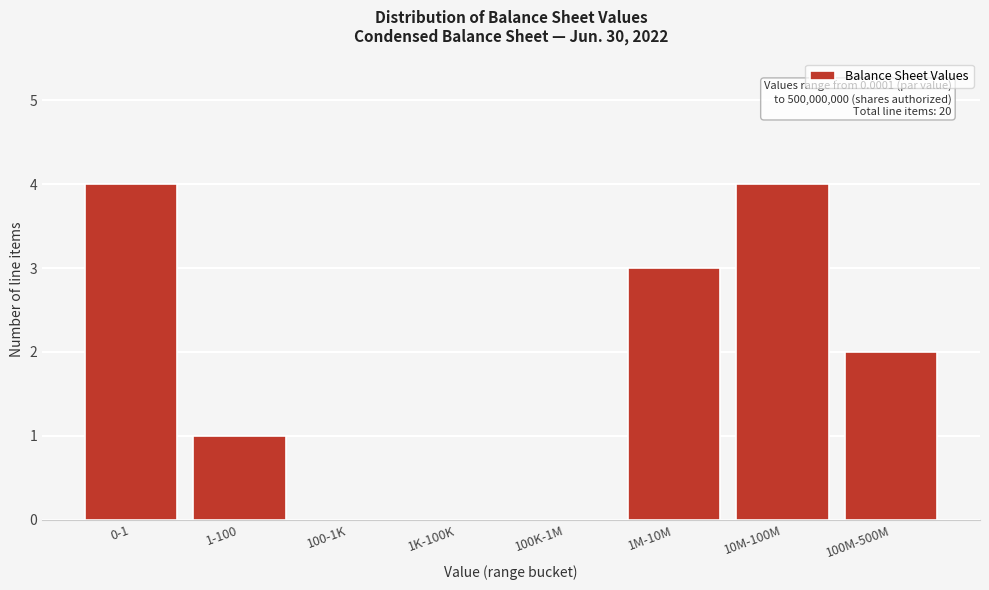

Reading right to left, extract all data points from this chart.

100M-500M=2	10M-100M=4	1M-10M=3	100K-1M=0	1K-100K=0	100-1K=0	1-100=1	0-1=4